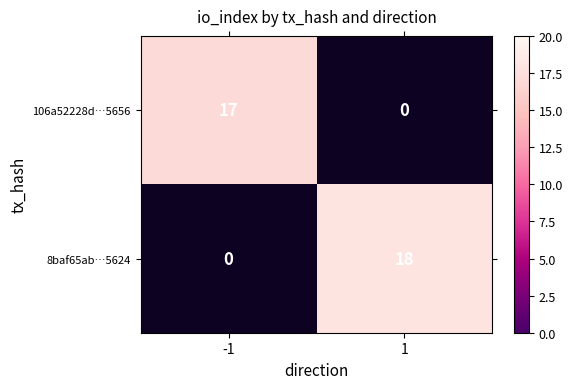

How many distinct data groups are displayed?

2